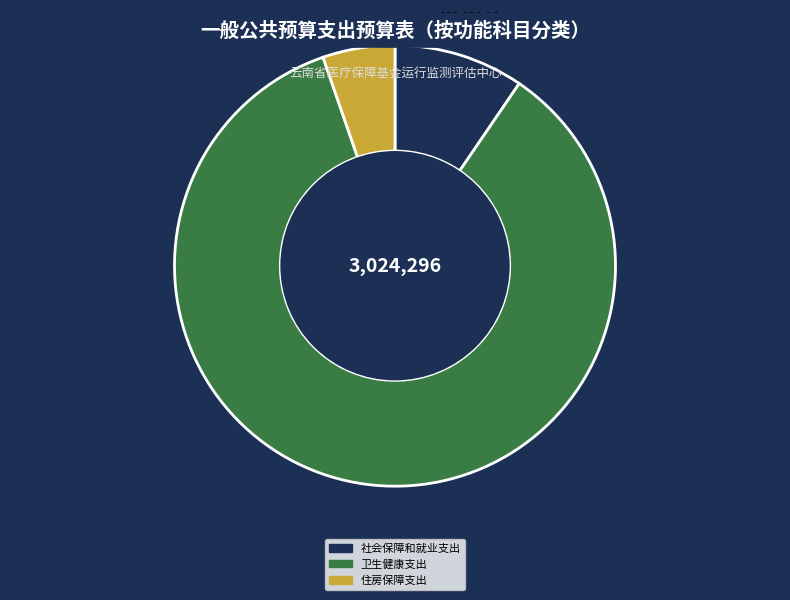

Count the number of slices in the pie.

3